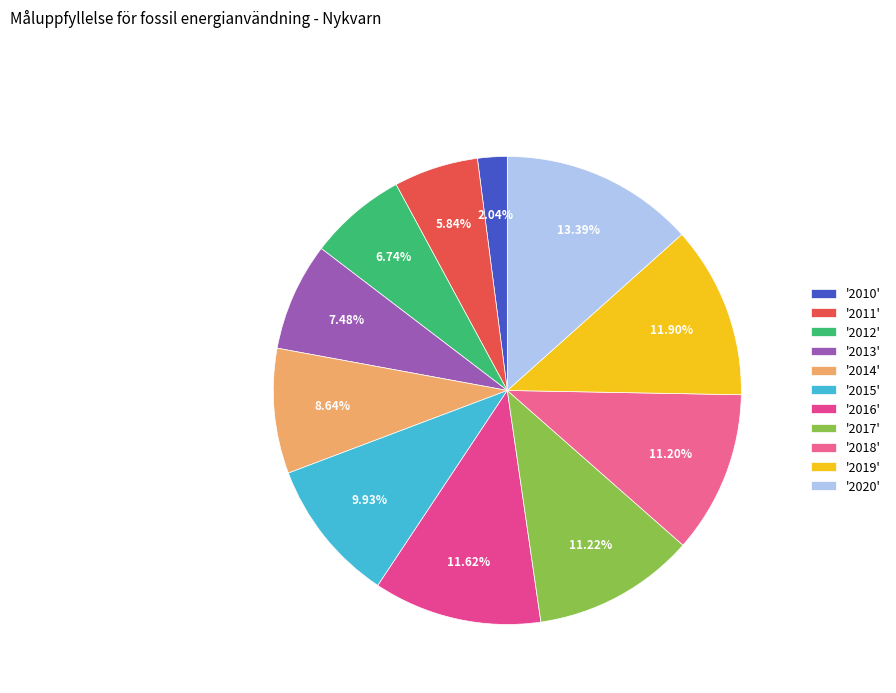

Count the number of slices in the pie.

11